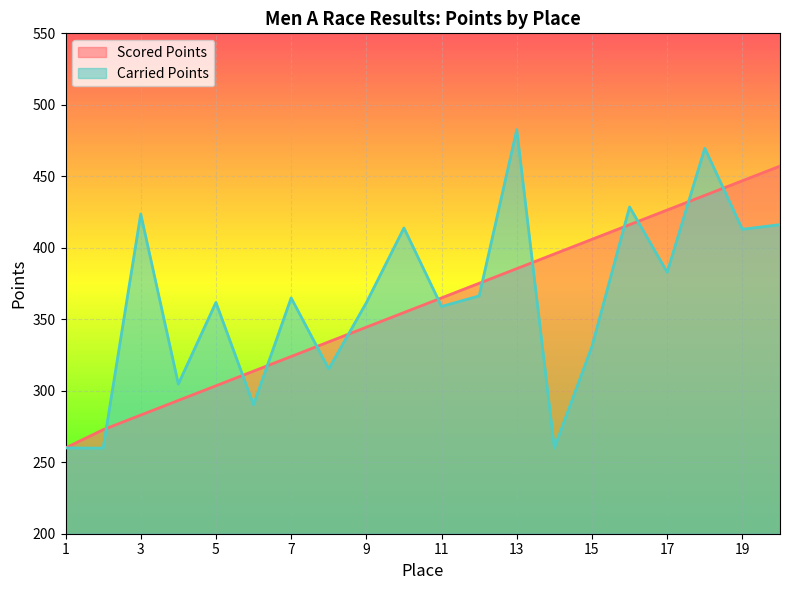

Which series changed the most between 5 and 10?

Carried Points